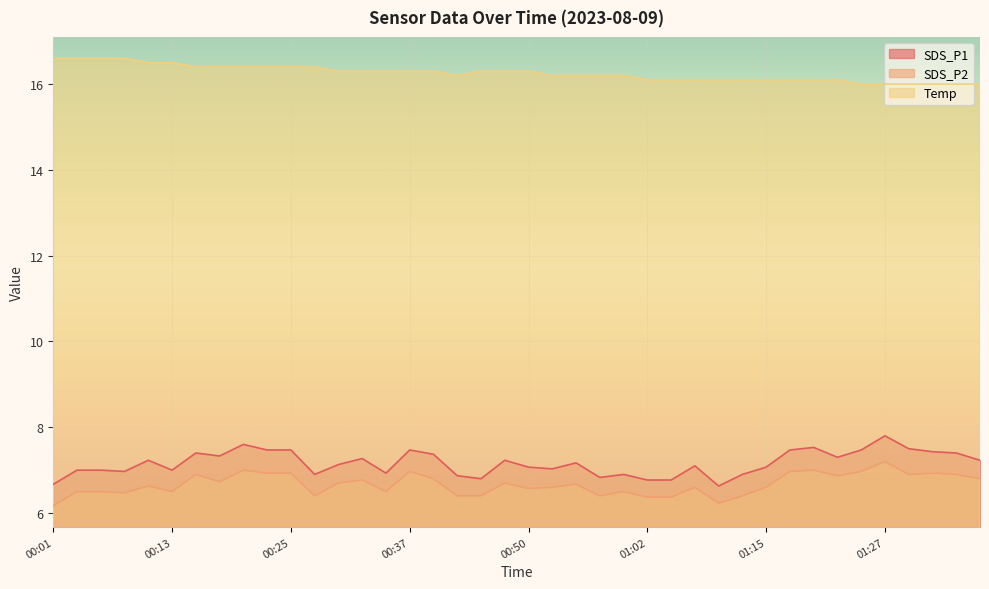

Which category has the lowest value across all series?

00:01